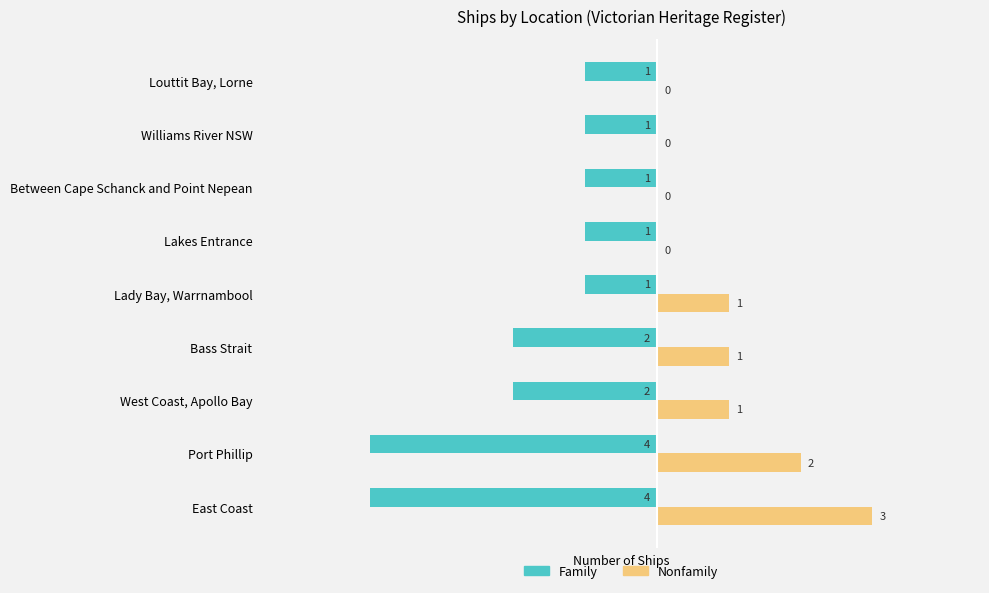

Is the value of Family at Port Phillip greater than the value of Nonfamily at Lakes Entrance?

No